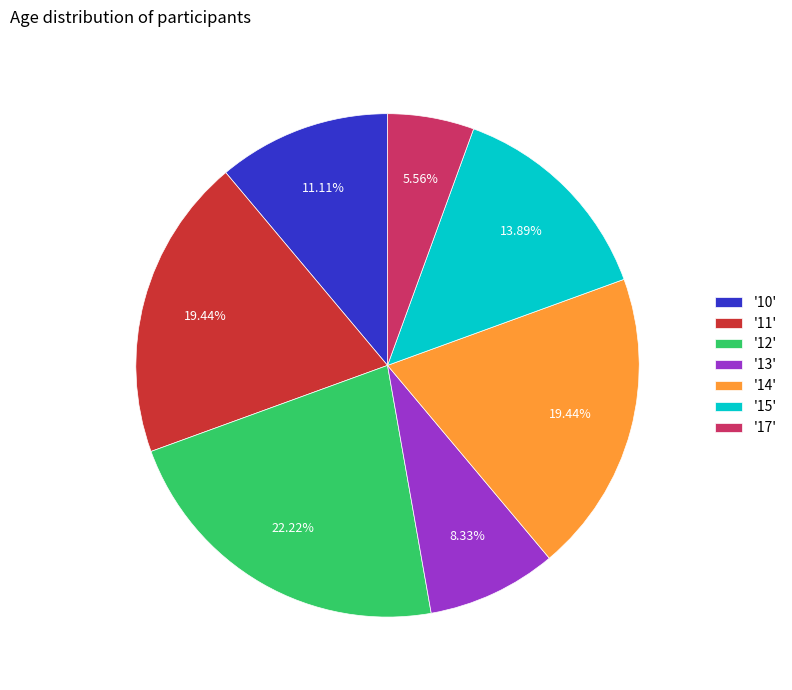

Is there a majority slice in this chart?

No